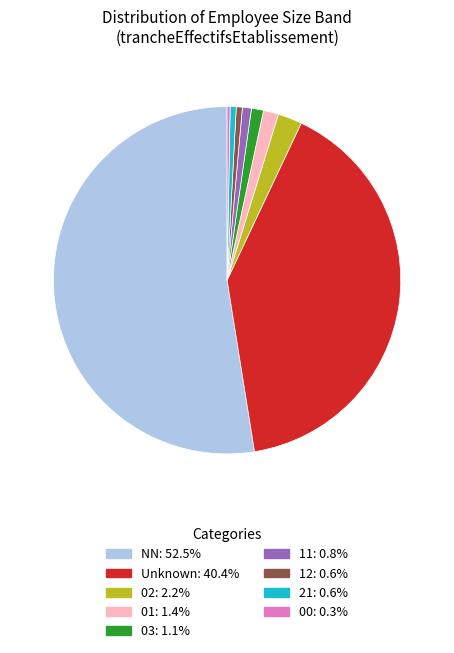

Is there any slice that represents more than half of the pie?

Yes